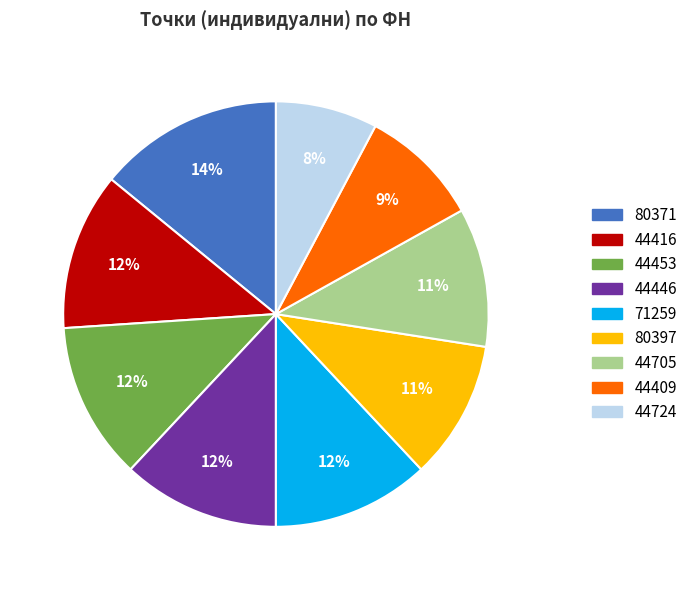

To the nearest percent, what portion does 44446 represent?

12%